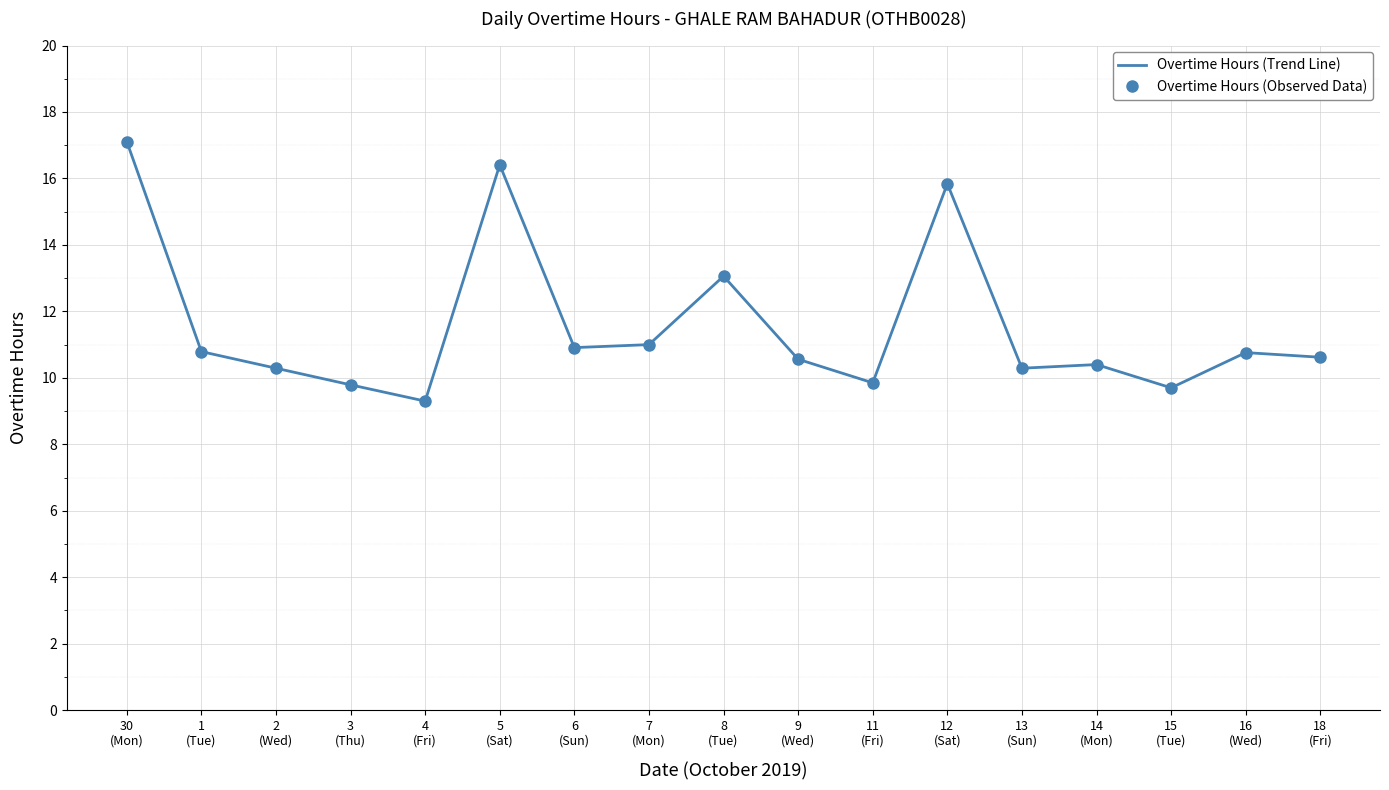

True or false: Overtime Hours (Observed Data) and Overtime Hours (Trend Line) intersect in this chart.

False